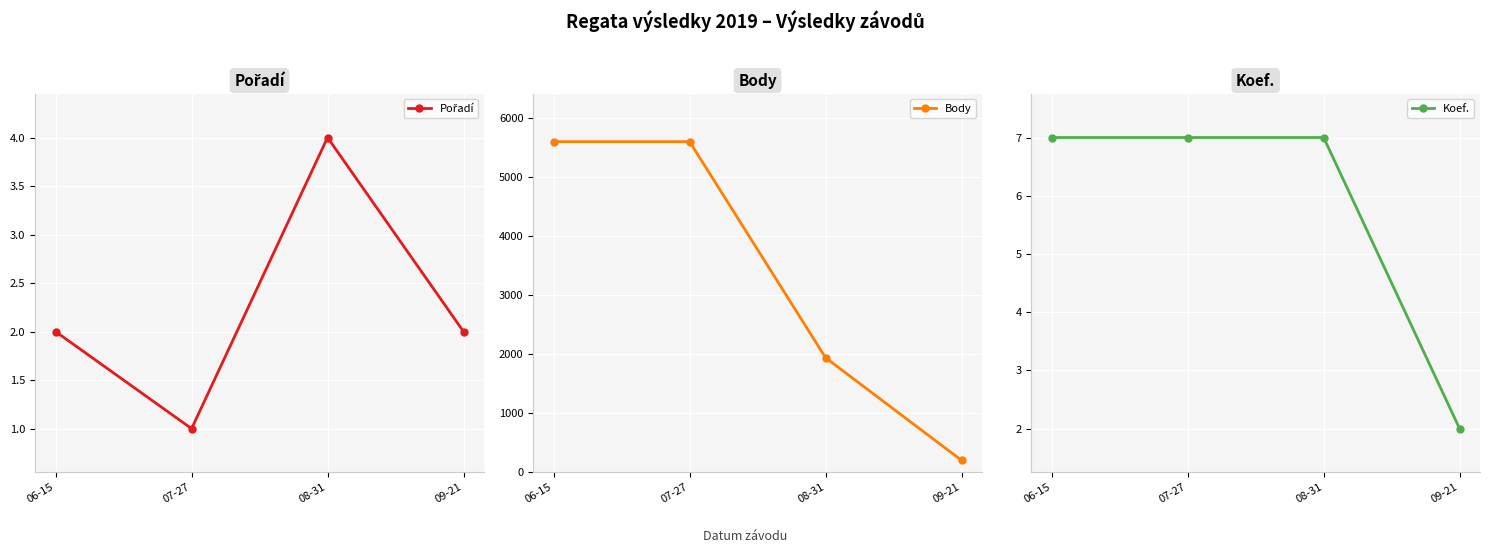

What is the value of the Pořadí point at the 1st from the left?

2